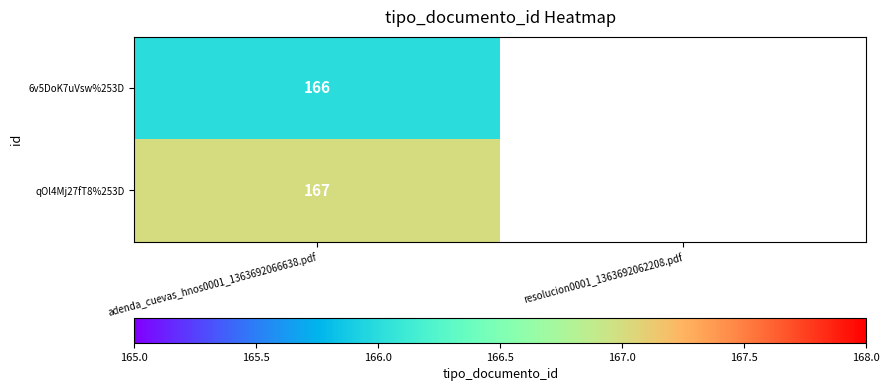

What is the total value across all series at adenda_cuevas_hnos0001_1363692066638.pdf?

333